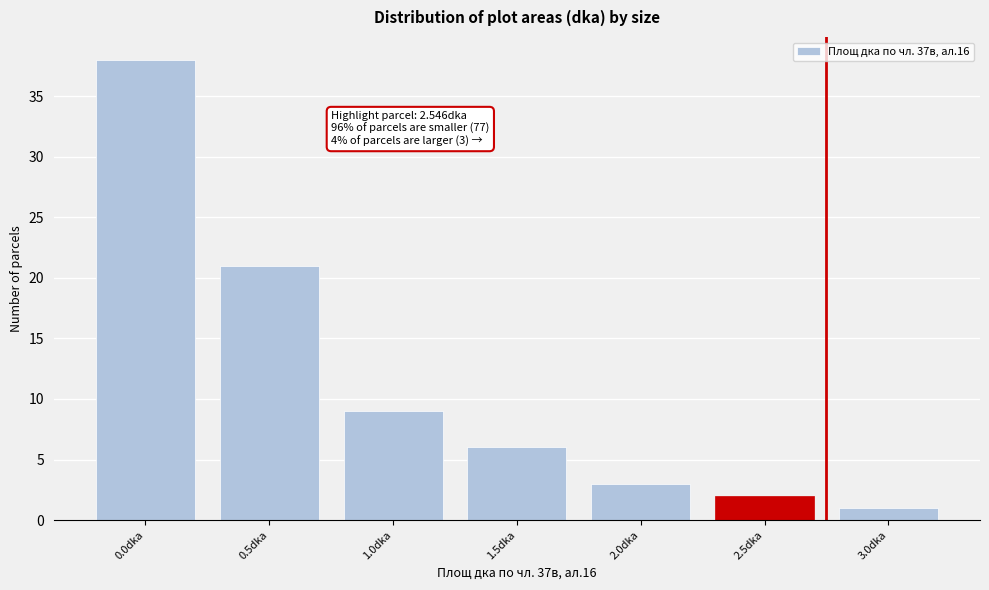

Reading left to right, list all the values displayed in this chart.

0.0dka=38	0.5dka=21	1.0dka=9	1.5dka=6	2.0dka=3	2.5dka=2	3.0dka=1